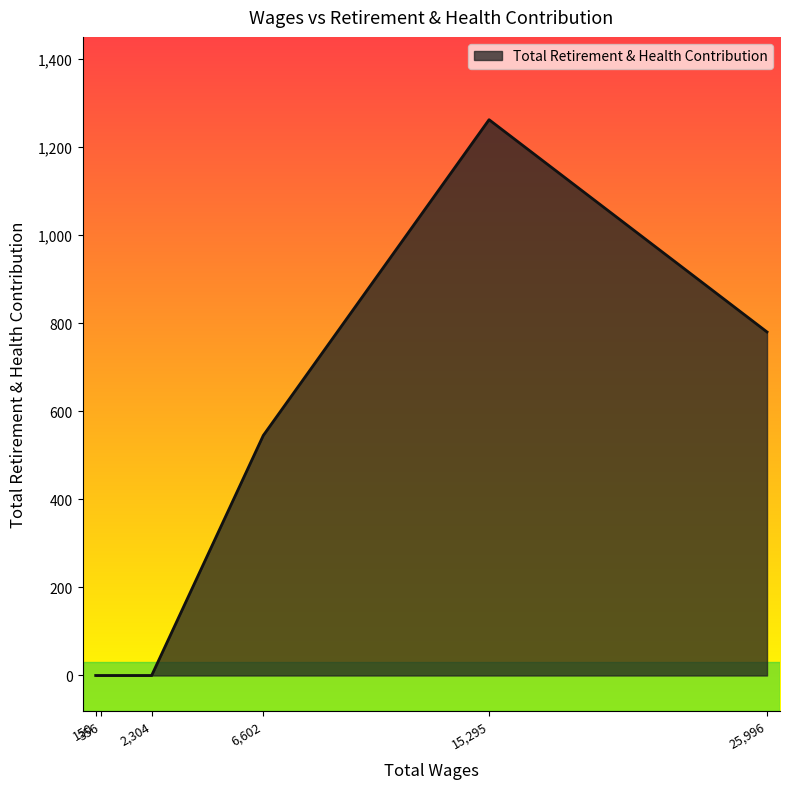

True or false: there are more than 0 points higher than both neighbors.

True